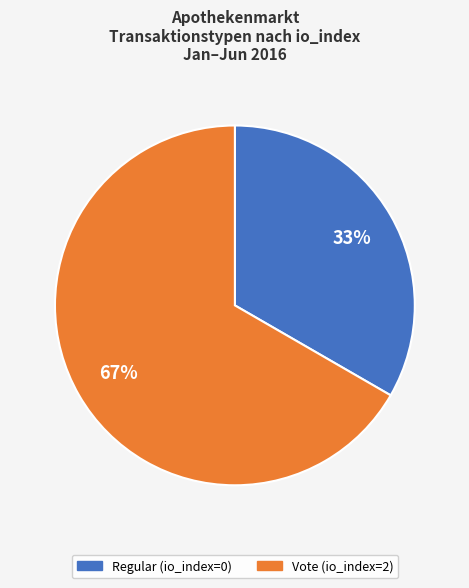

Is it true that Vote is 67% of the pie?

True